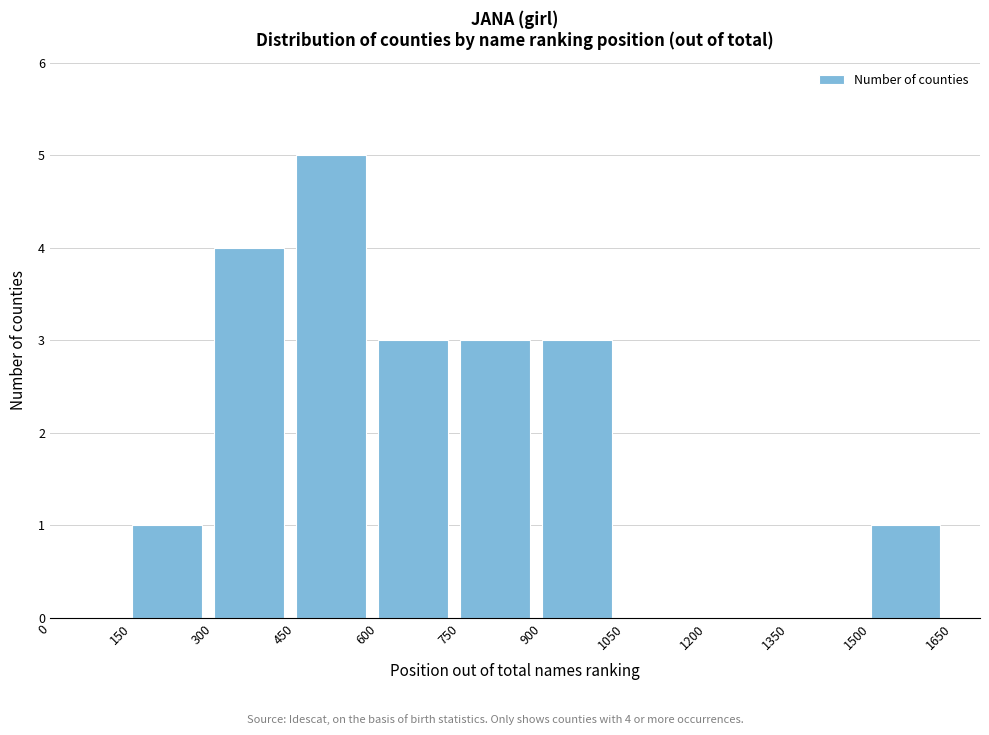

Over which range of the x-axis is the bar tallest?

450 to 600